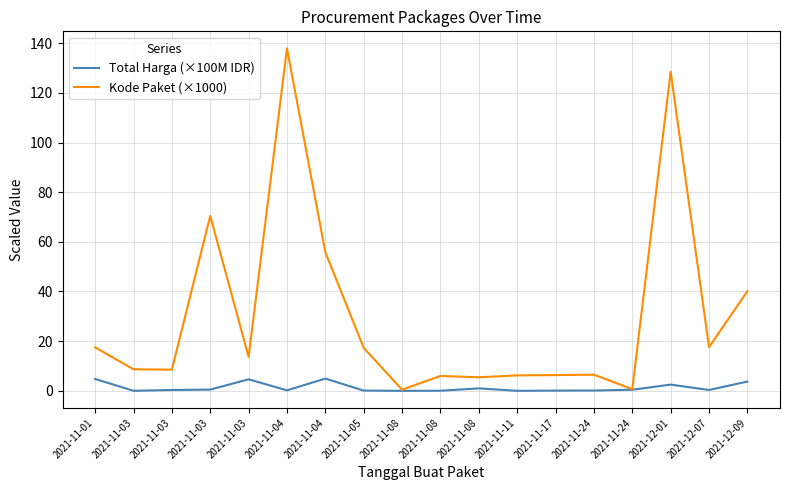

How many lines are shown in the chart?

2